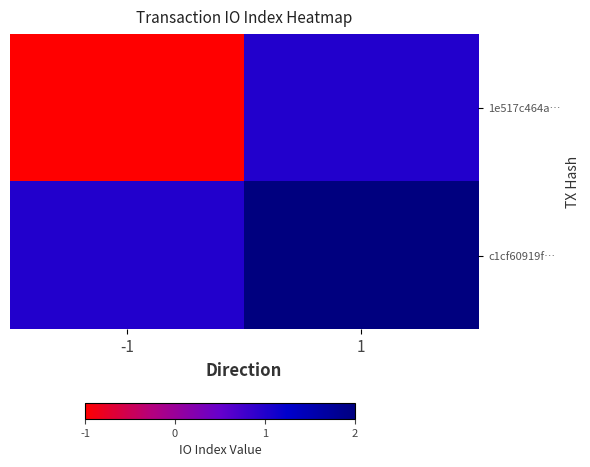

What is the total value across all series at 1?

3